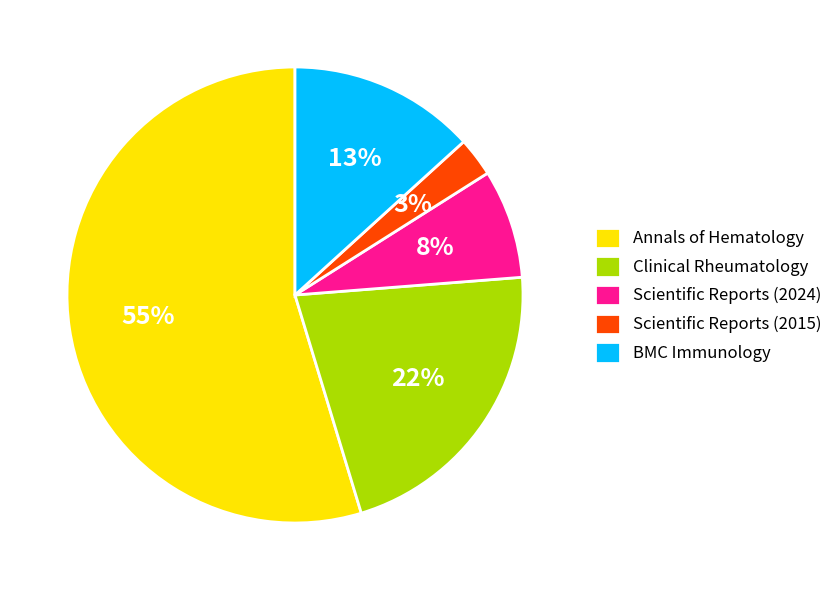

To the nearest percent, what is the average slice percentage?

20%